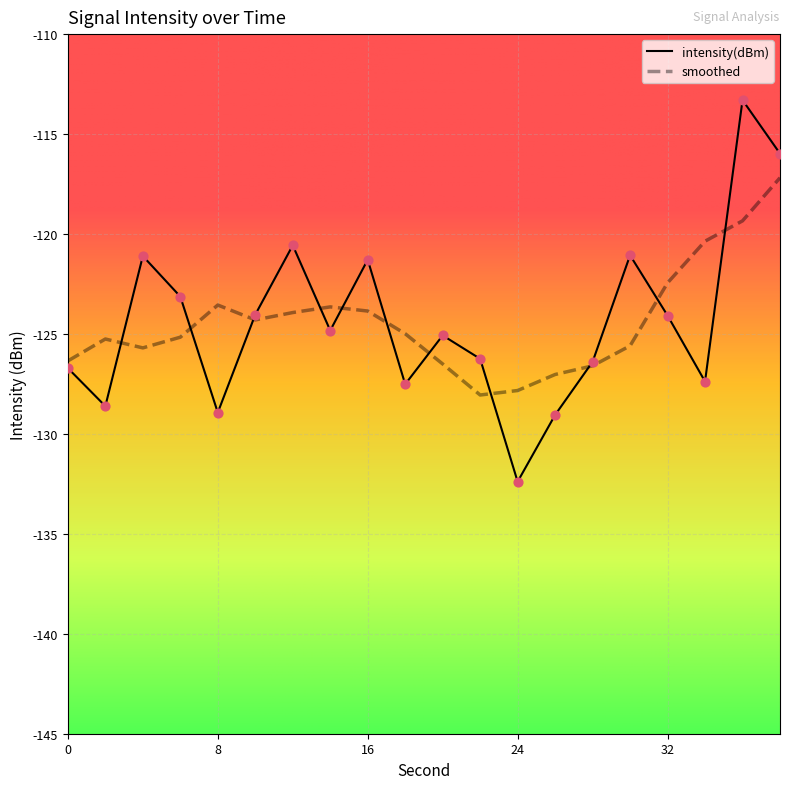

Which series has the largest range (max minus min)?

intensity(dBm)